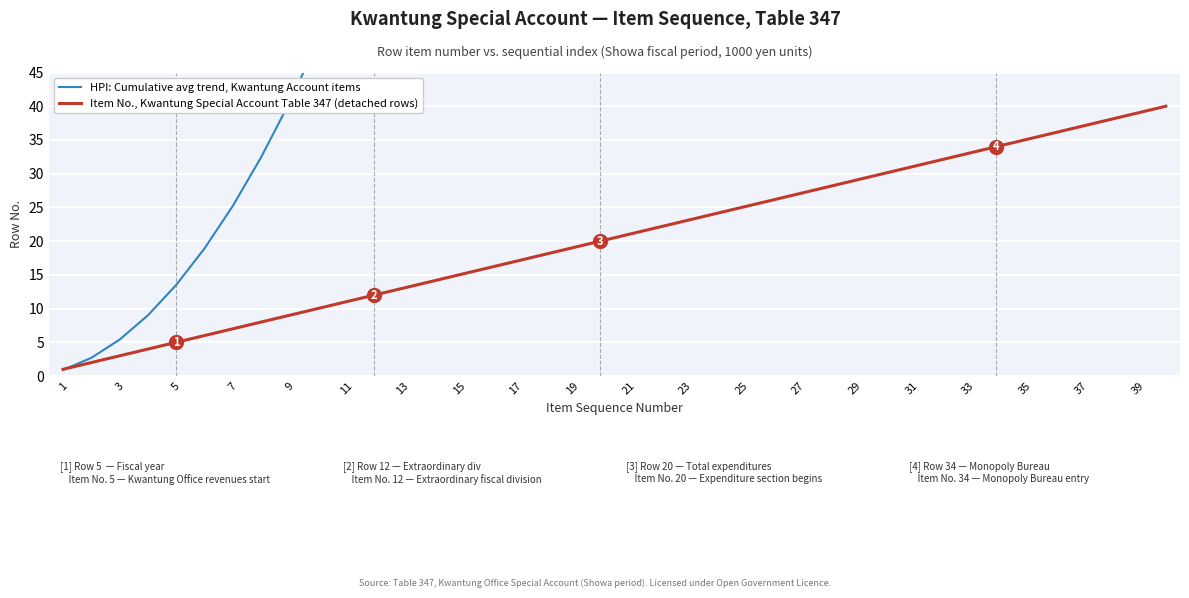

List the series in order of their overall mean, lowest first.

Item No., Kwantung Special Account Table 347 (detached rows), HPI: Cumulative avg trend, Kwantung Account items